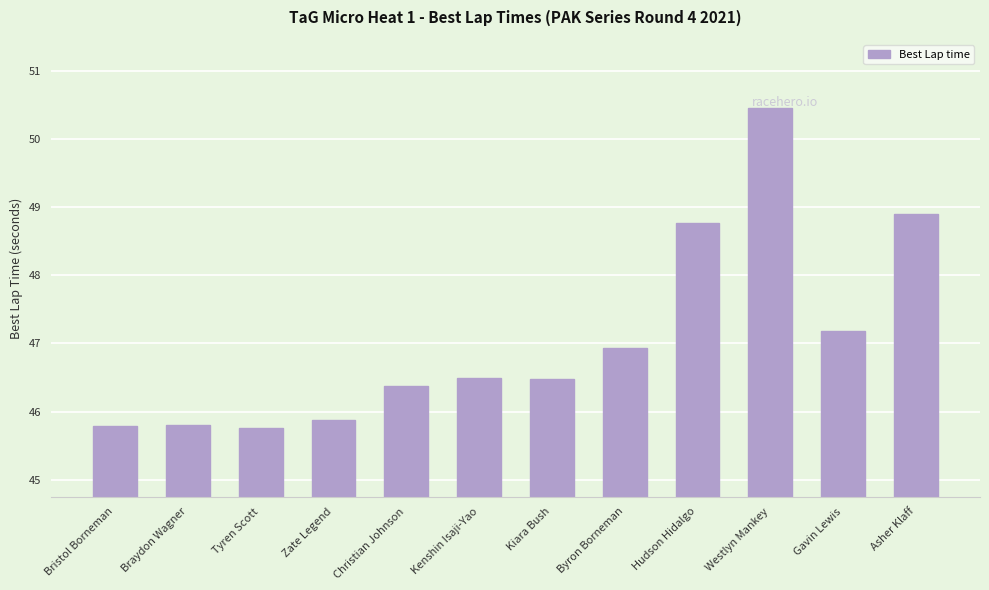

What value does the data have at Tyren Scott?

45.8